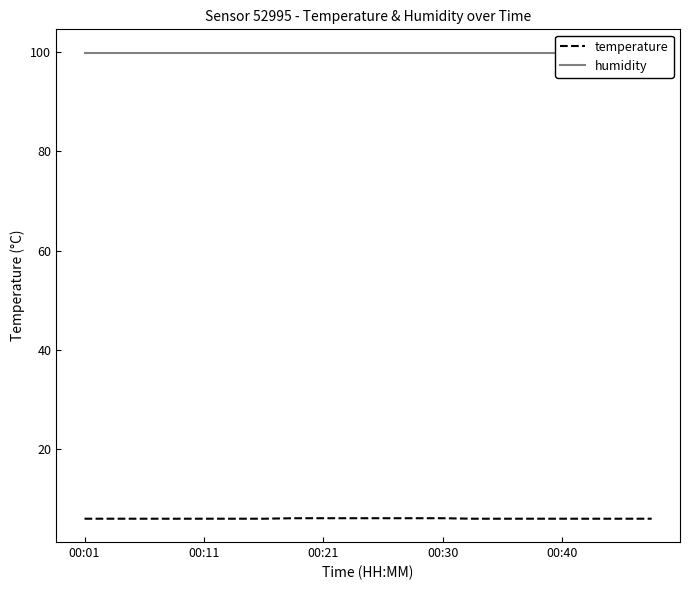

What is the maximum value for temperature?

6.1